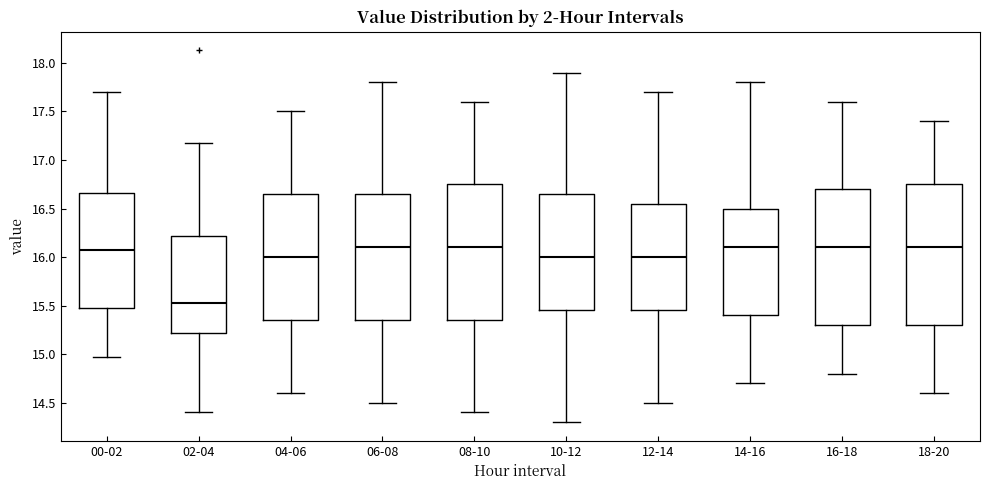

Reading left to right, read every box against the y-axis: the position of its median line, the range the box covers, and the ends of its whiskers. The values are not printed on the chart, so give them approximately, as read against the axis.

00-02: median 16.05, box 15.50 to 16.65, whiskers 14.95 to 17.70
02-04: median 15.55, box 15.20 to 16.20, whiskers 14.40 to 17.15
04-06: median 16.00, box 15.35 to 16.65, whiskers 14.60 to 17.50
06-08: median 16.10, box 15.35 to 16.65, whiskers 14.50 to 17.80
08-10: median 16.10, box 15.35 to 16.75, whiskers 14.40 to 17.60
10-12: median 16.00, box 15.45 to 16.65, whiskers 14.30 to 17.90
12-14: median 16.00, box 15.45 to 16.55, whiskers 14.50 to 17.70
14-16: median 16.10, box 15.40 to 16.50, whiskers 14.70 to 17.80
16-18: median 16.10, box 15.30 to 16.70, whiskers 14.80 to 17.60
18-20: median 16.10, box 15.30 to 16.75, whiskers 14.60 to 17.40